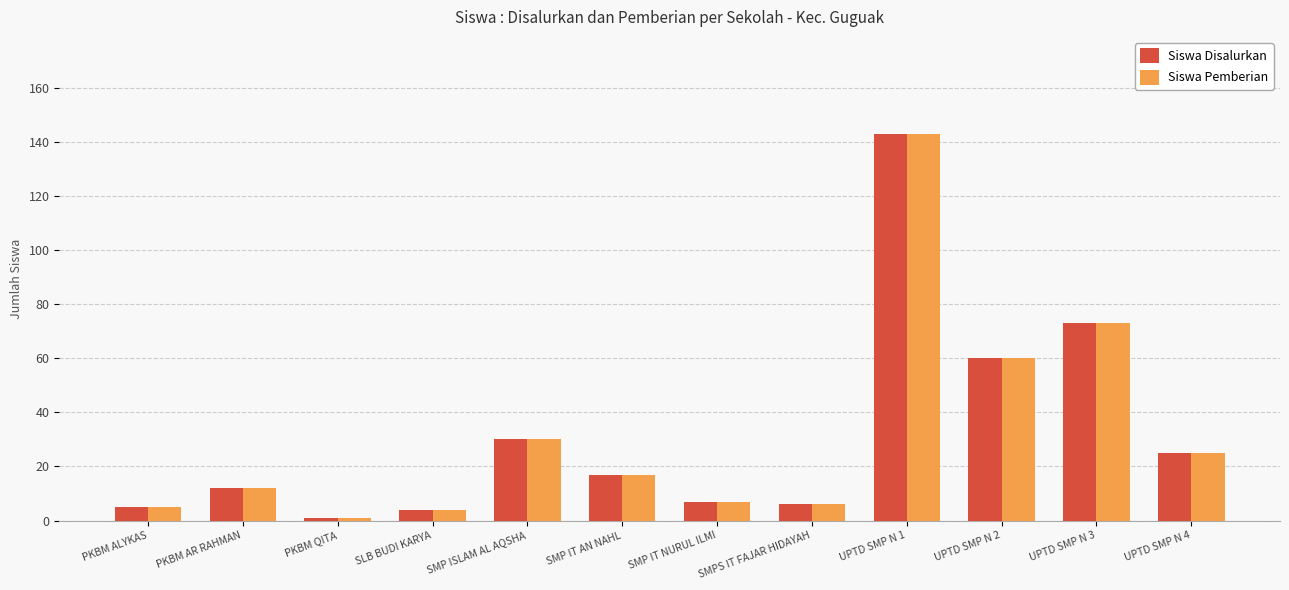

Is the value of Siswa Disalurkan at UPTD SMP N 3 greater than the value of Siswa Pemberian at SMP IT AN NAHL?

Yes